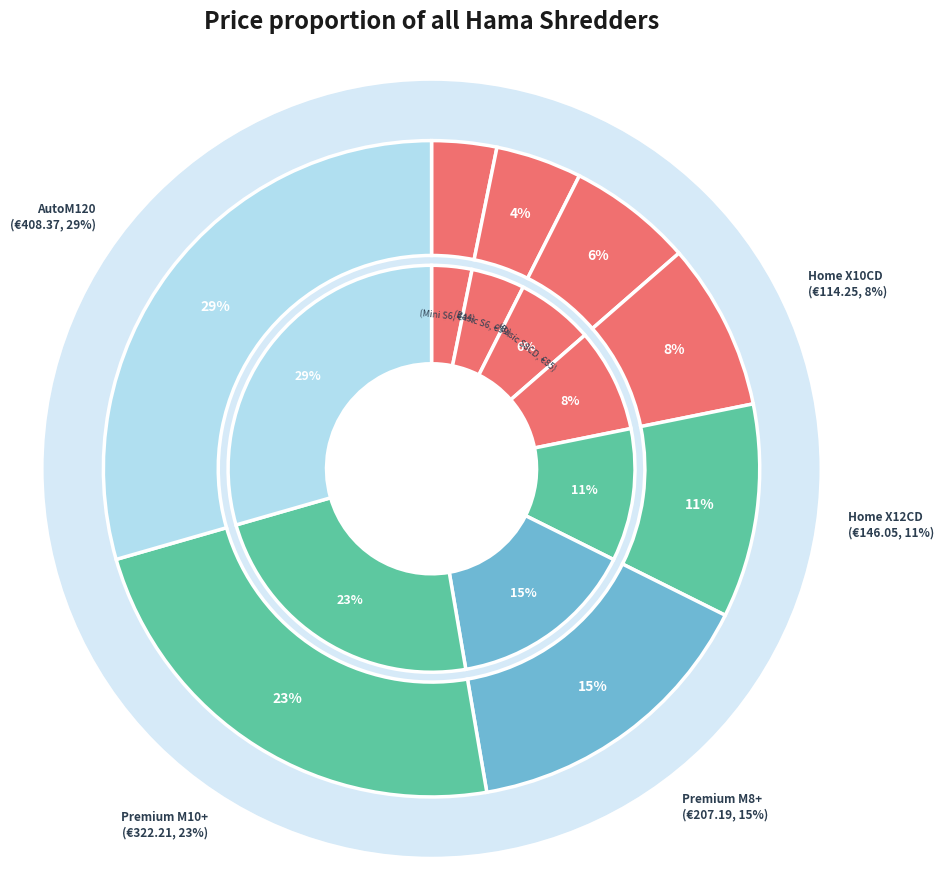

Which slice is the largest?

Premium AutoM120 Shredder